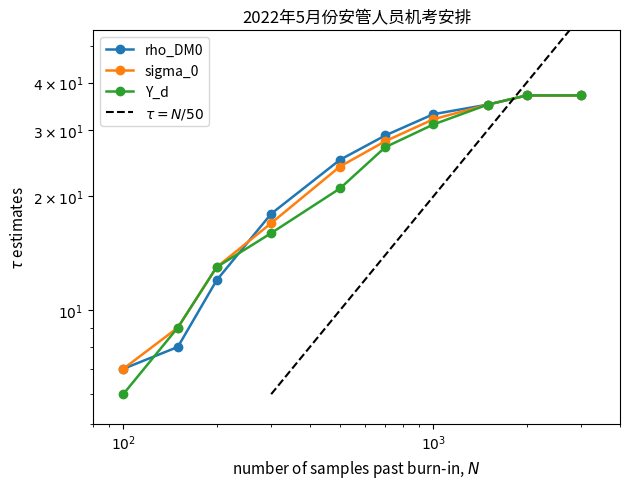

What is the difference between the maximum and minimum values in the sigma_0 series?

30